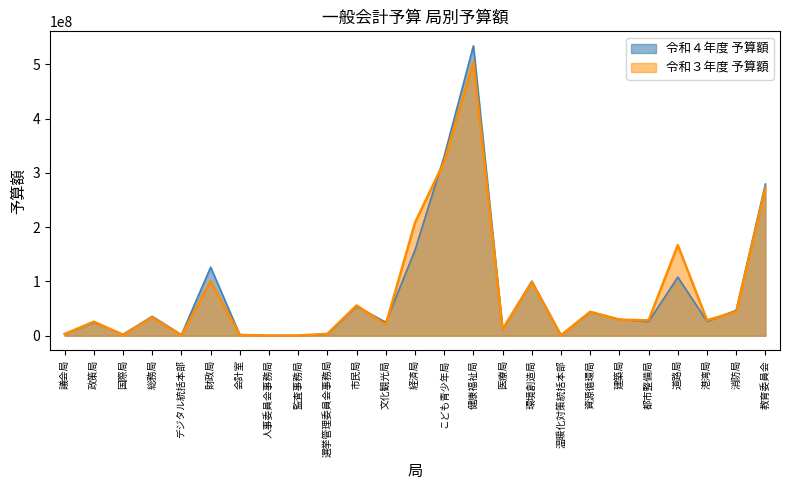

What is the sum of the 令和３年度 予算額 values at 監査事務局 and 人事委員会事務局?

690803